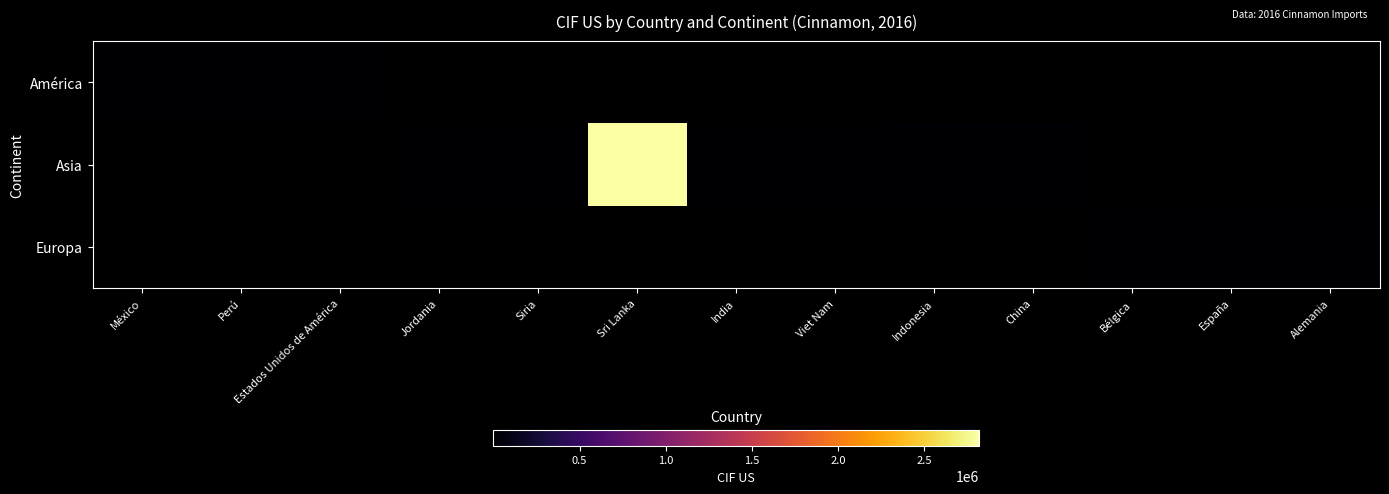

Is it true that Asia equals 77.9 at Jordania?

True